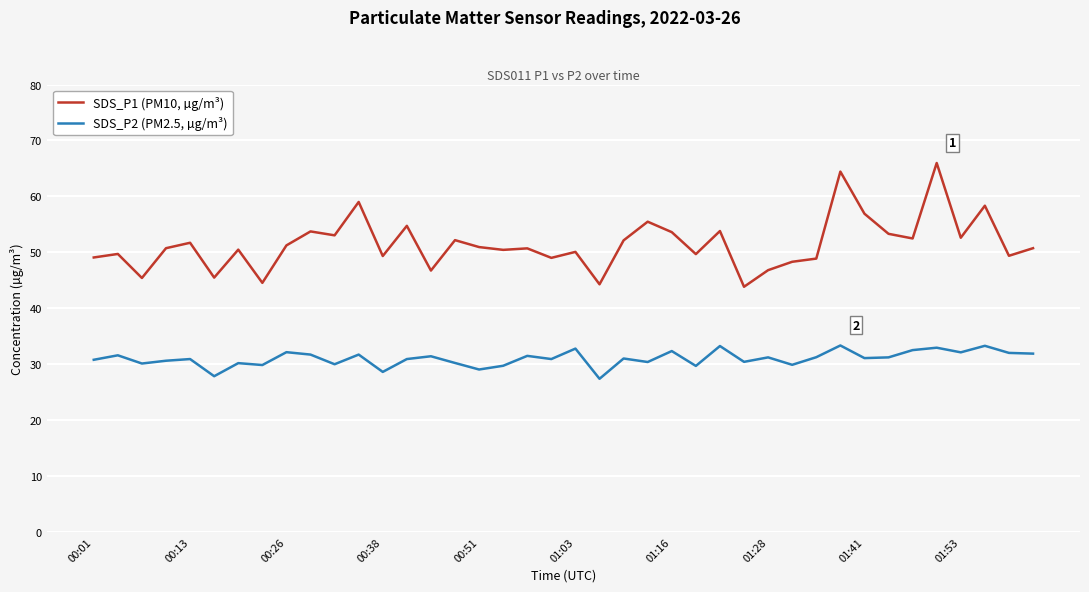

How many lines are shown in the chart?

2